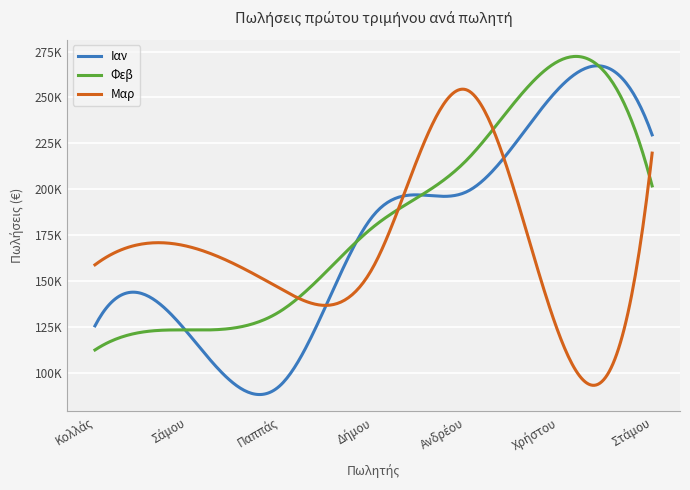

What is the label of the 7th point from the right?

Κολλάς